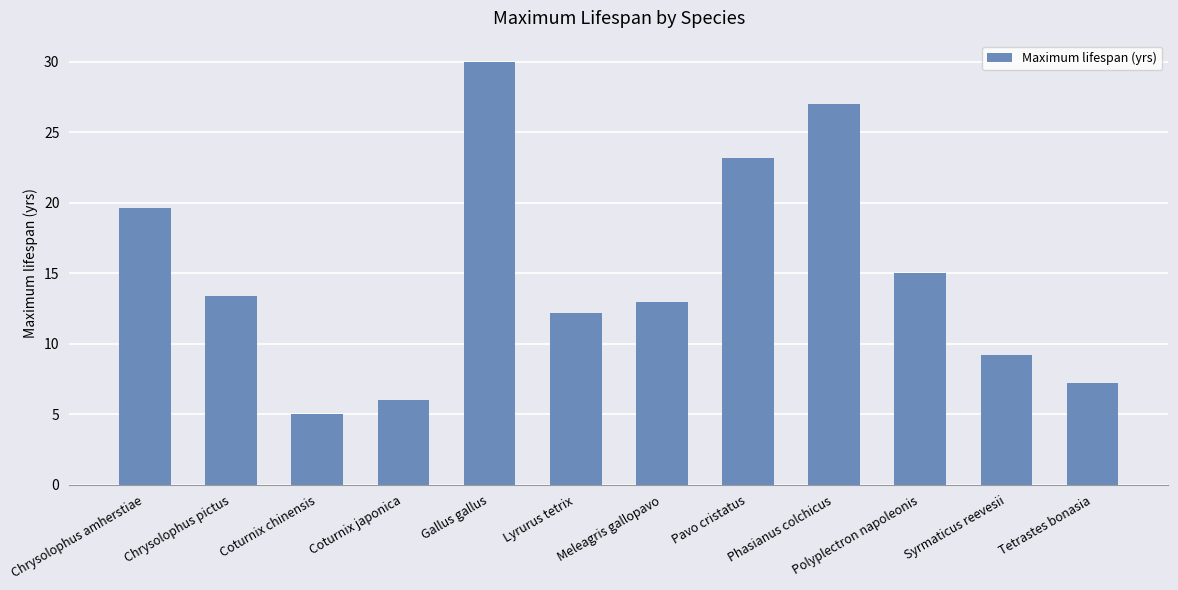

How many categories are shown in the chart?

12